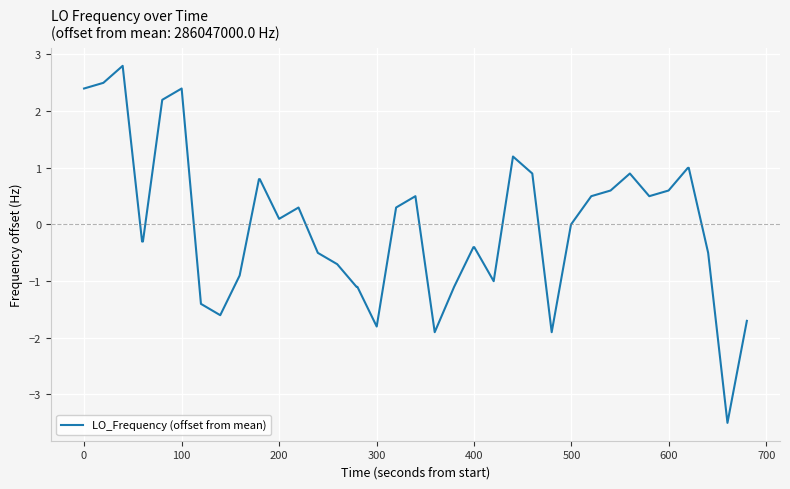

What is the smallest value displayed?

-3.5